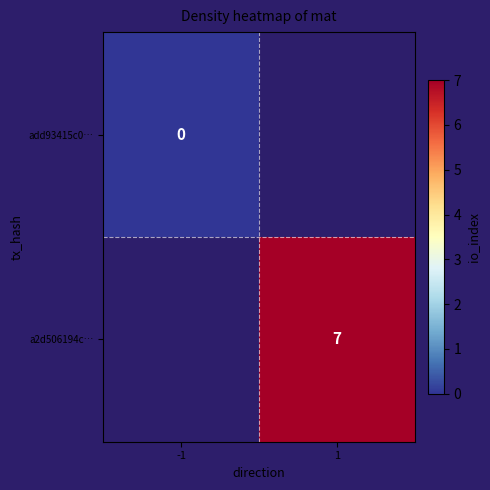

Is it true that a2d506194c… equals 7 at 1?

True